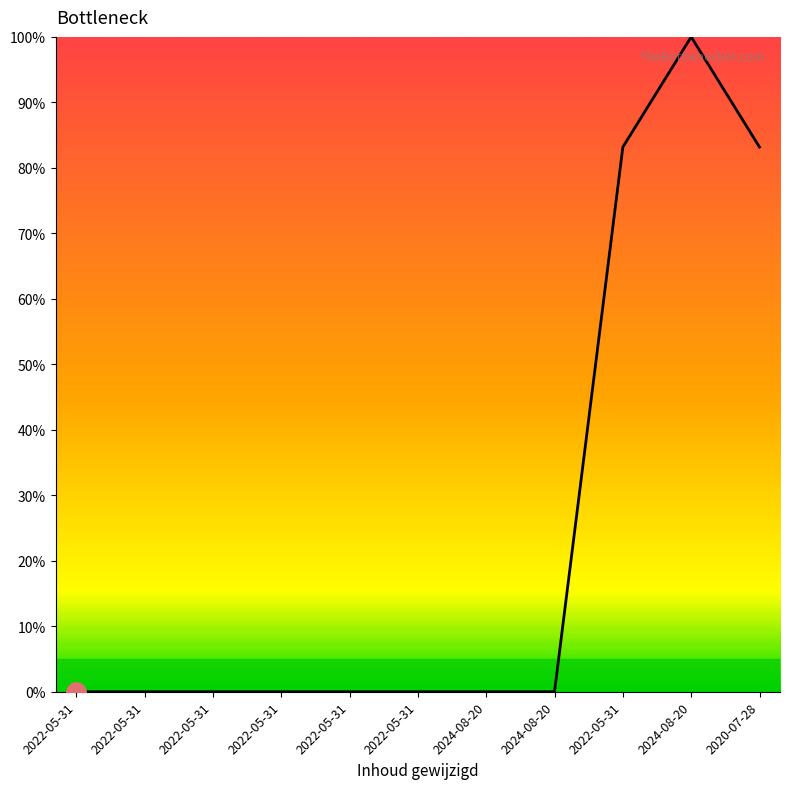

Rank the categories by value from lowest to highest.

2022-05-31, 2022-05-31, 2022-05-31, 2022-05-31, 2022-05-31, 2022-05-31, 2024-08-20, 2024-08-20, 2022-05-31, 2020-07-28, 2024-08-20